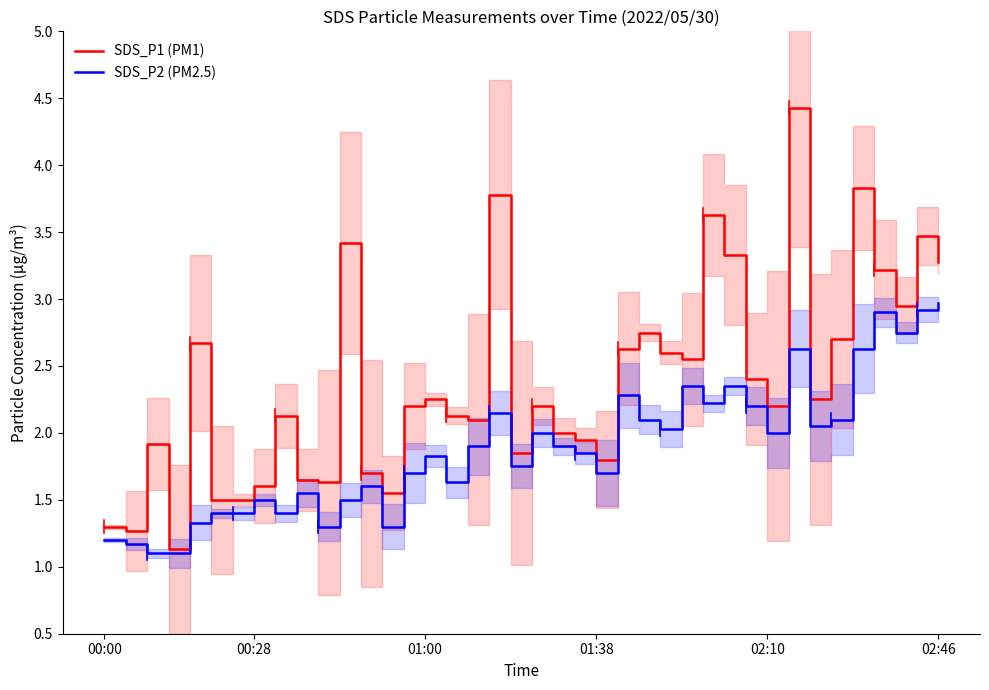

Which series has the largest total across all categories?

SDS_P1 (PM1)